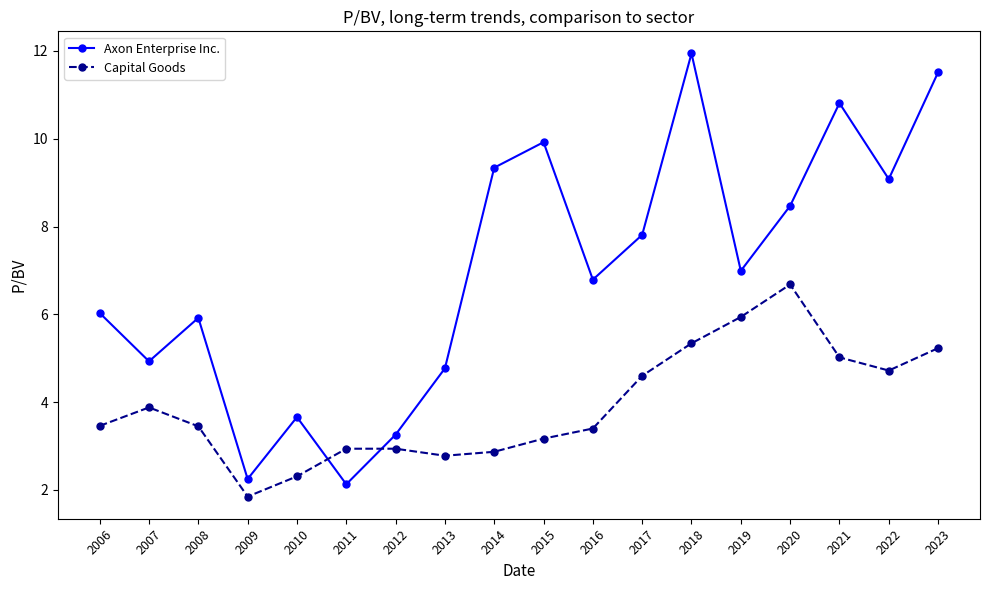

Between which two adjacent categories do Axon Enterprise Inc. and Capital Goods first intersect?

2010 and 2011